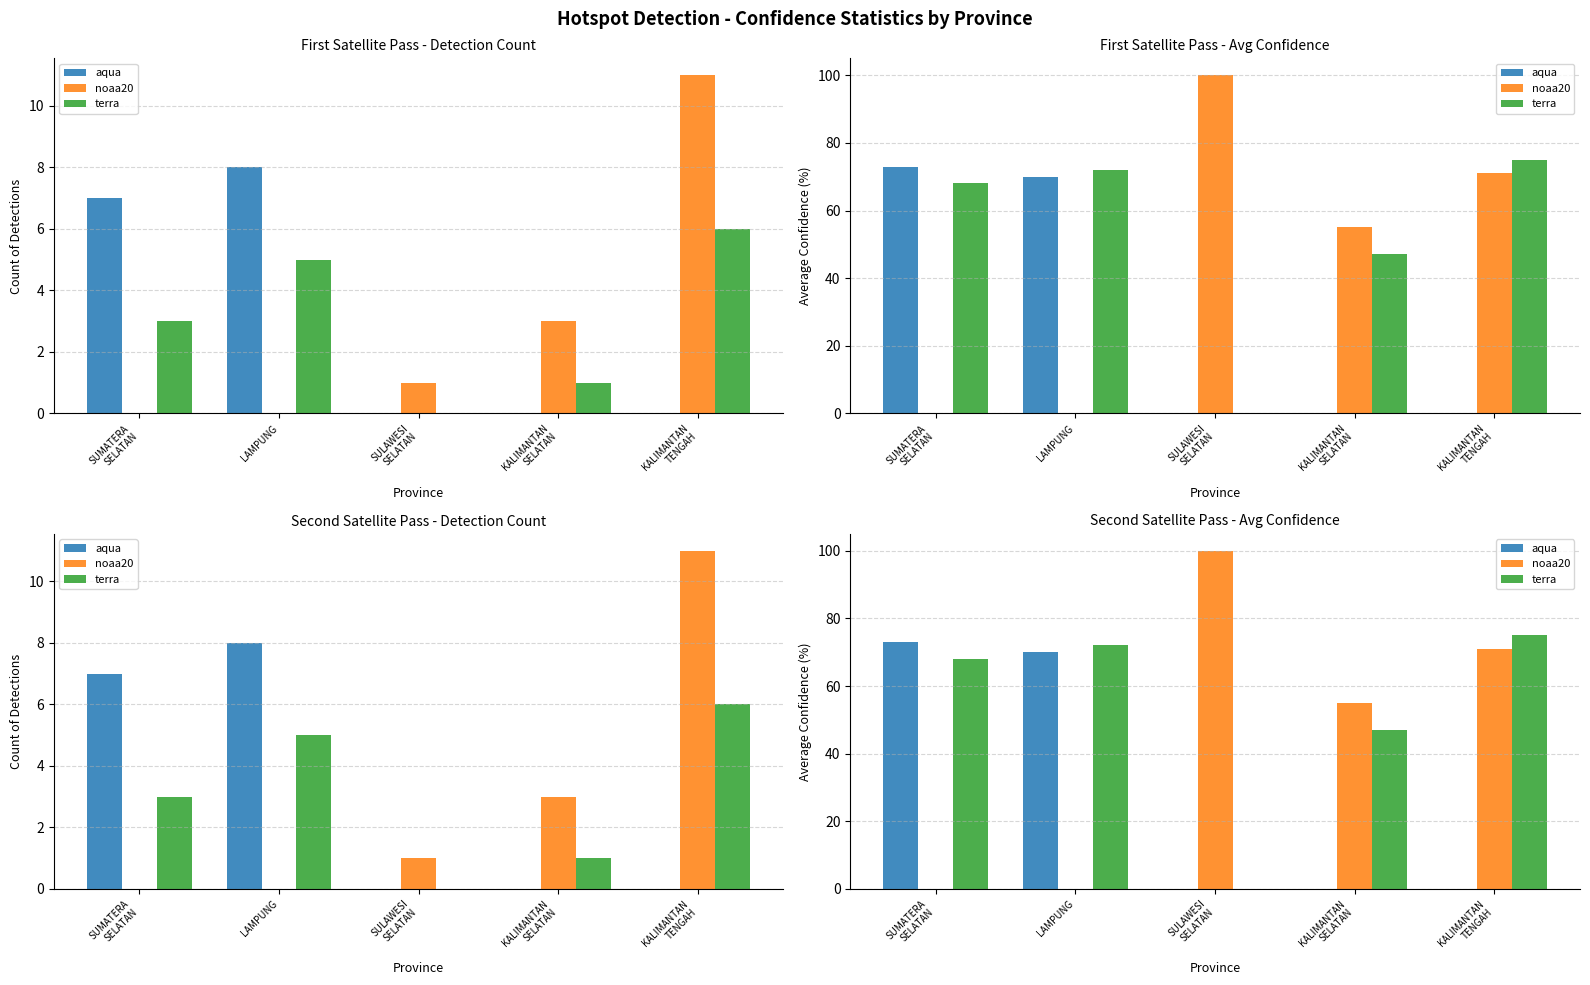

Between LAMPUNG and KALIMANTAN
SELATAN, which series saw the biggest shift?

aqua